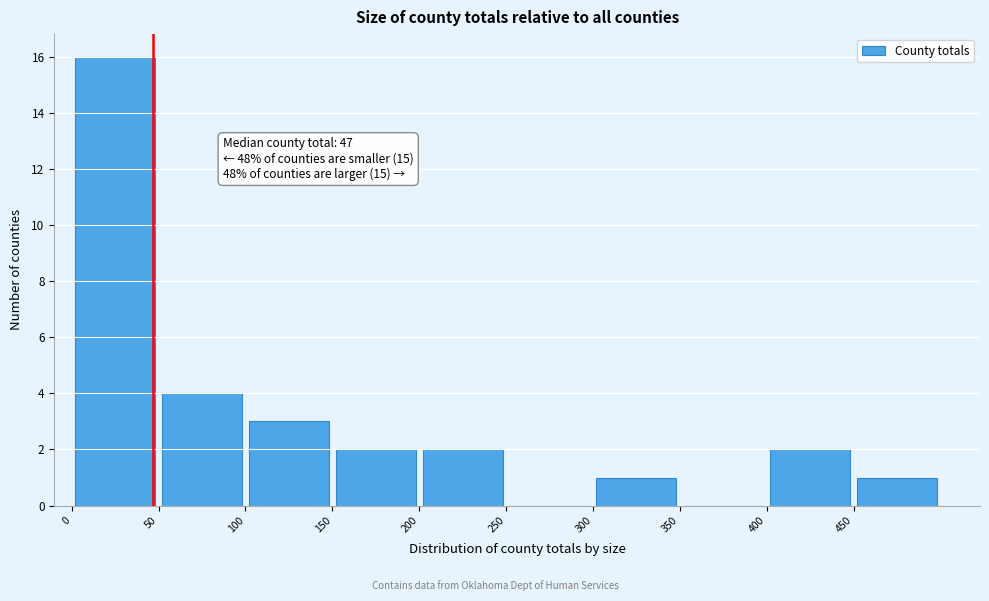

Which range on the x-axis has the tallest bar?

0 to 50